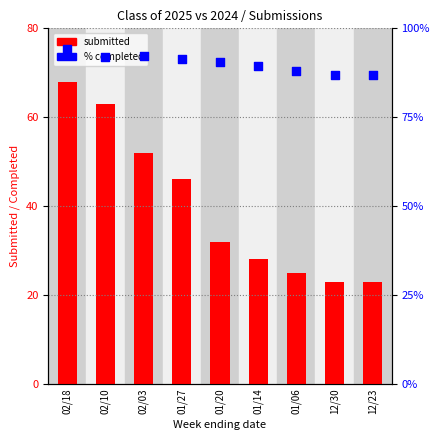

At how many categories does at least one series exceed 88?

6